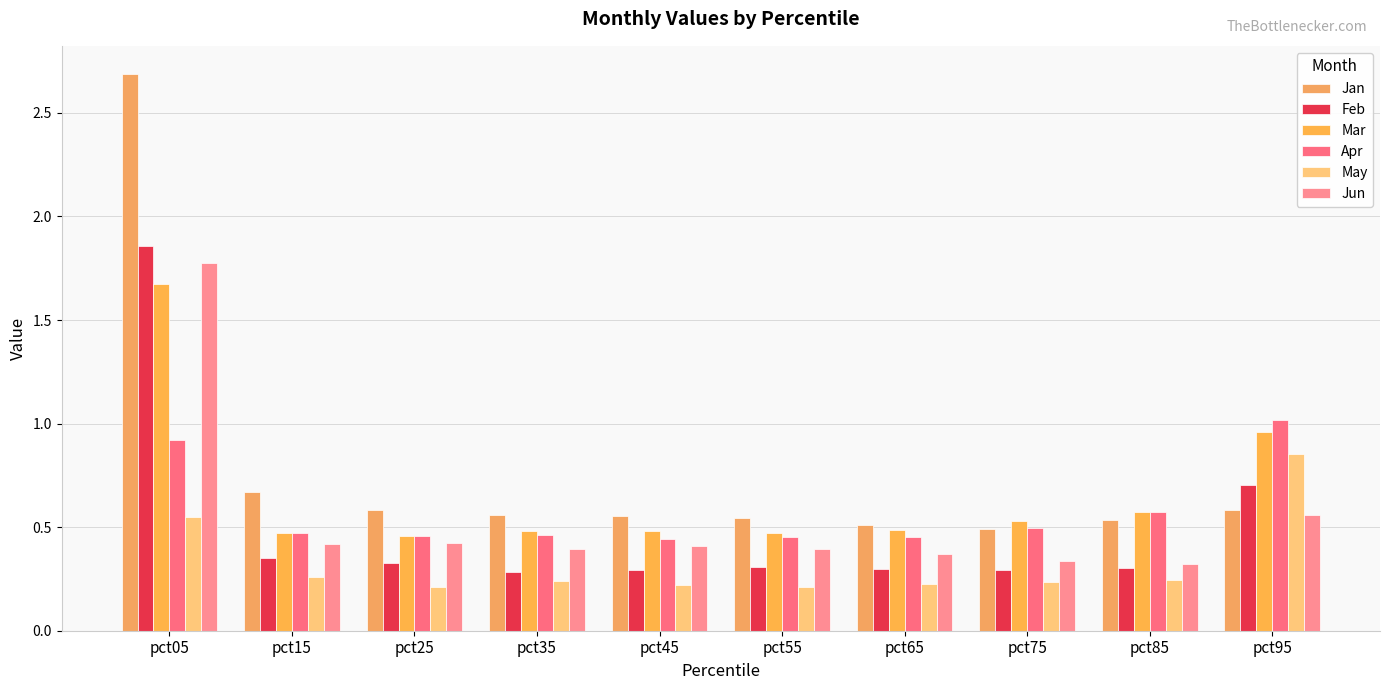

True or false: Feb has a value of 0.7 at pct95.

True